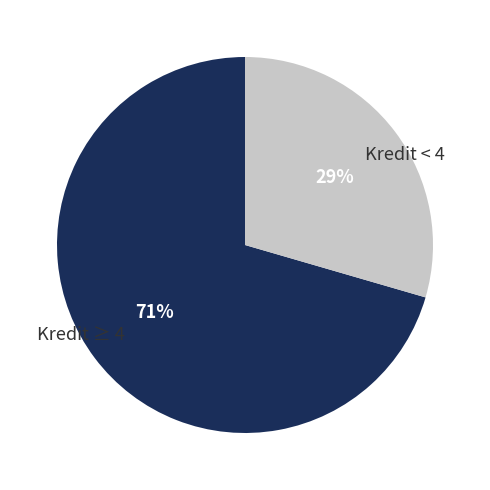

Do Kredit < 4 and Kredit ≥ 4 together represent more than half of the pie?

Yes